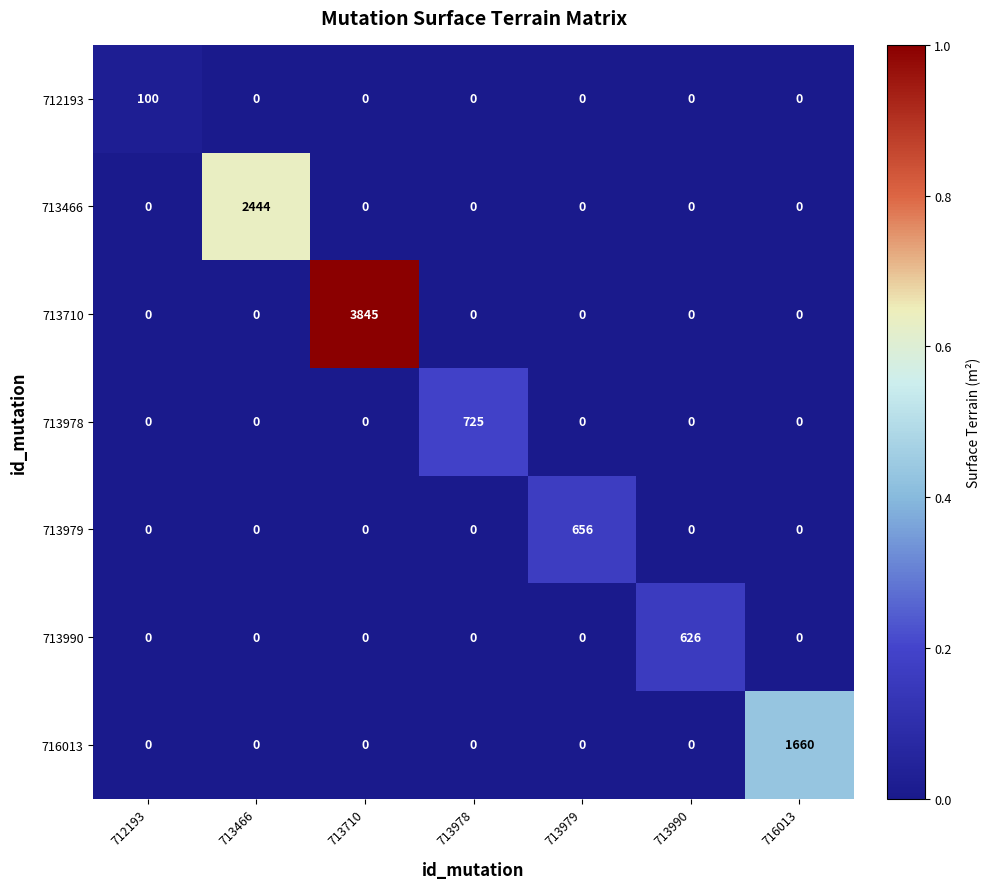

How many series are shown in this chart?

7